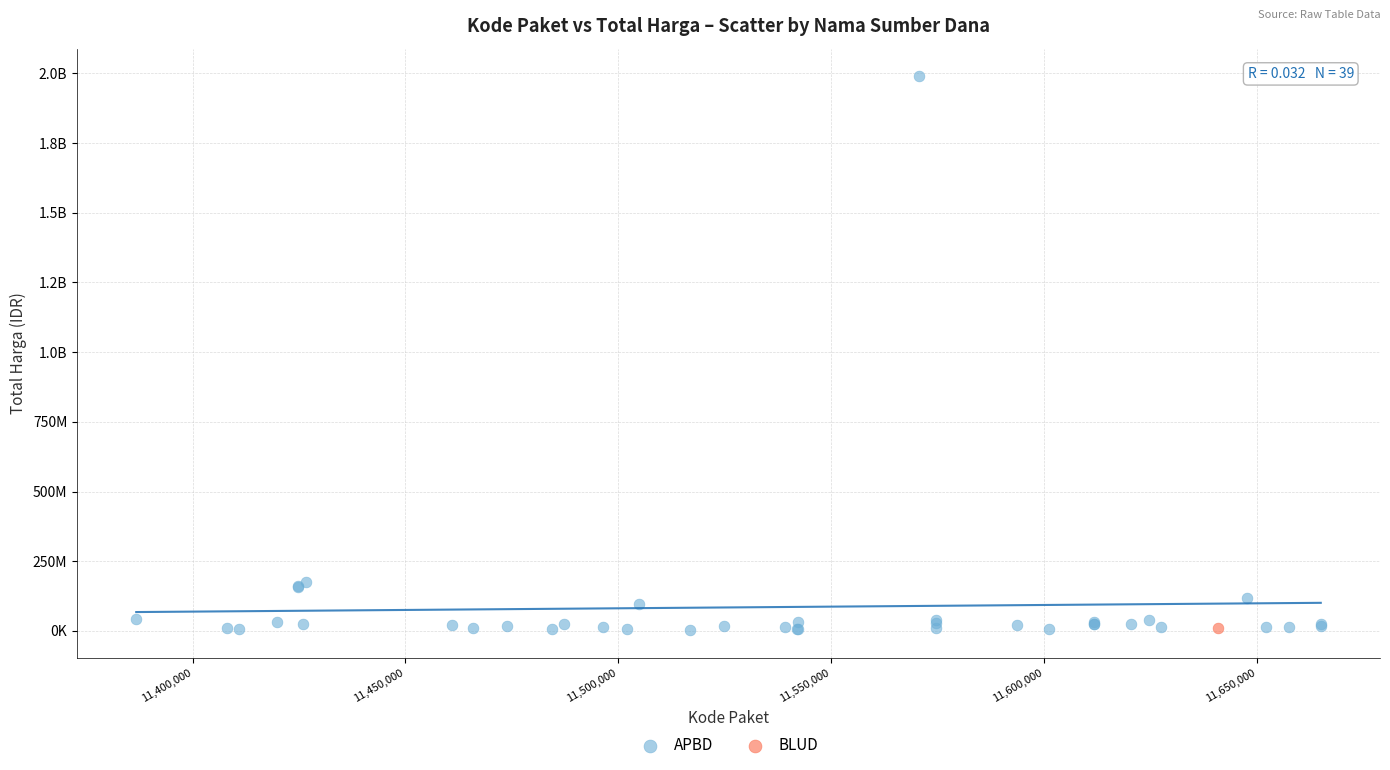

What are all the series names shown in the legend?

APBD, BLUD